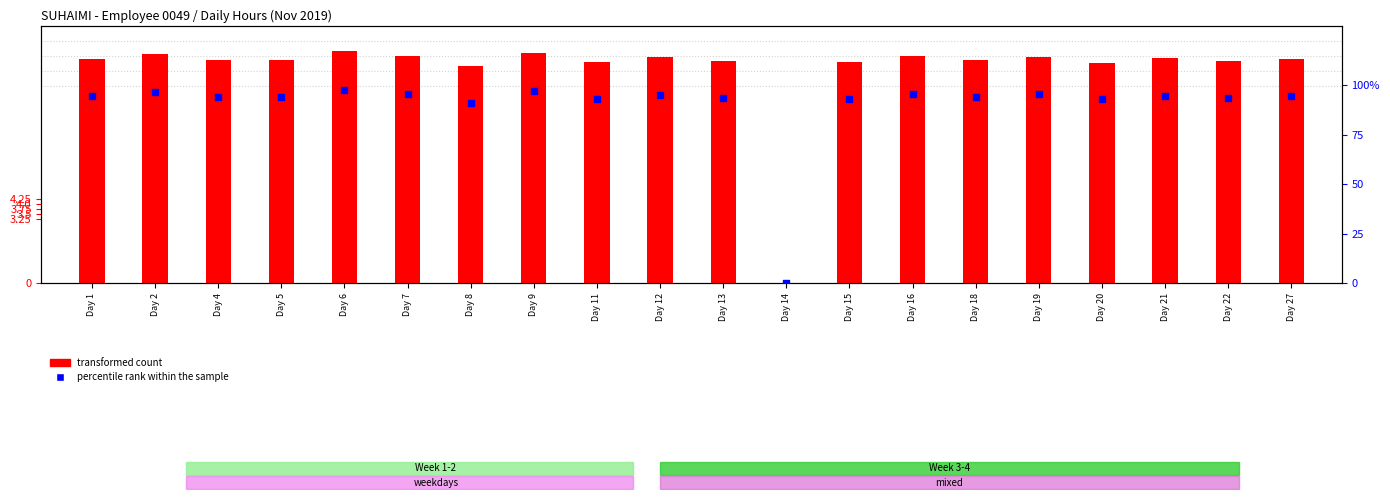

At which category is the sum across all series the highest?

Day 6